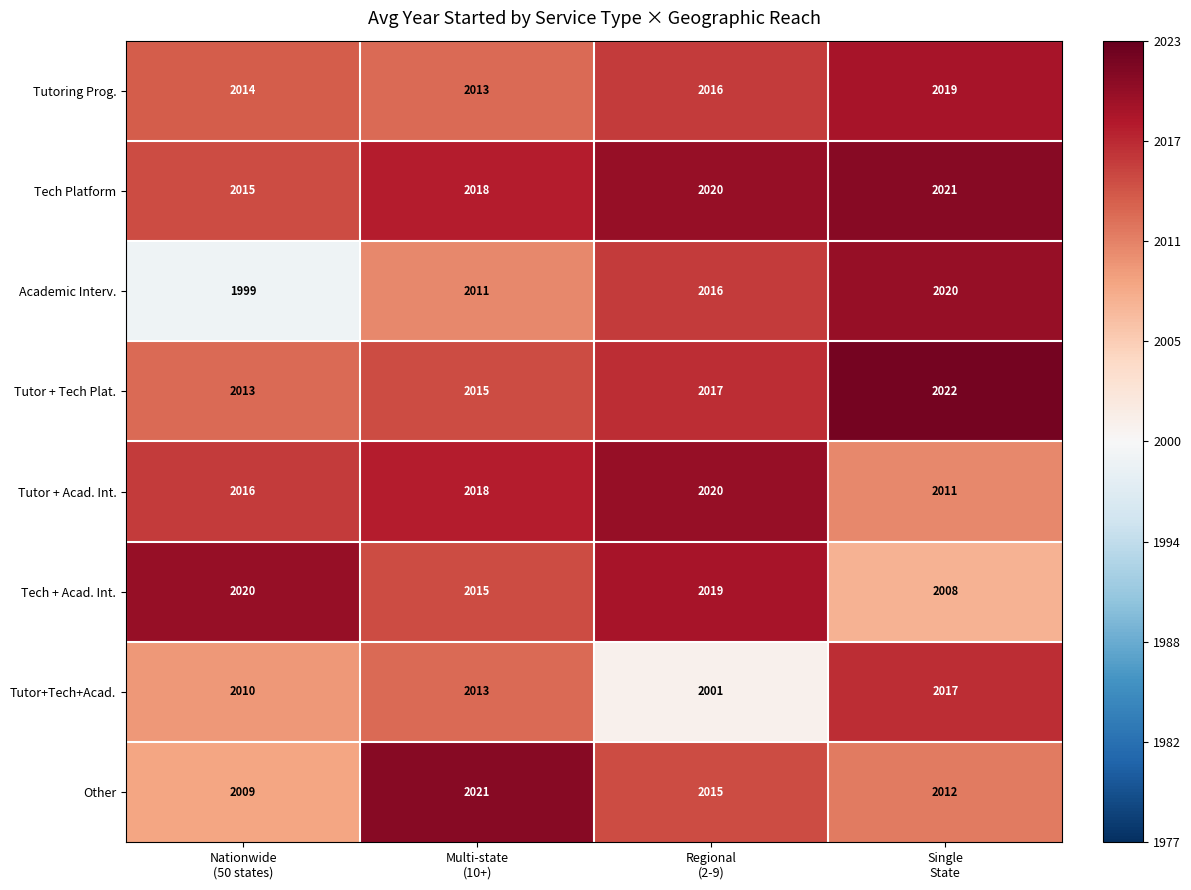

Count the Tutor + Acad. Int. values in the range 2016 to 2020.

3